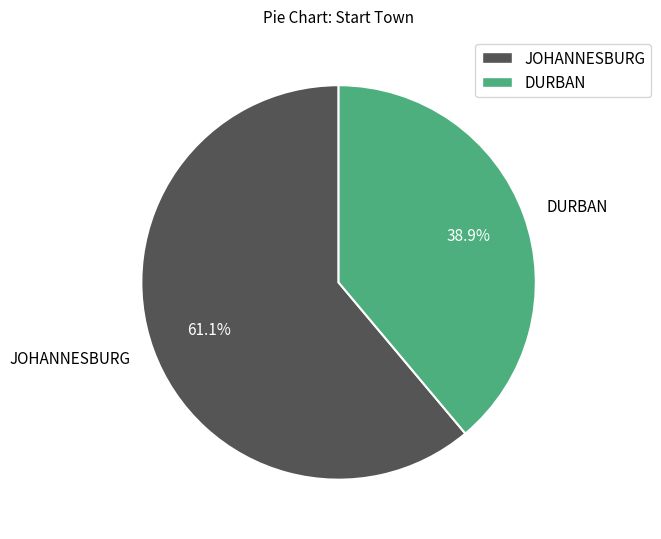

Rank the categories by value from highest to lowest.

JOHANNESBURG, DURBAN